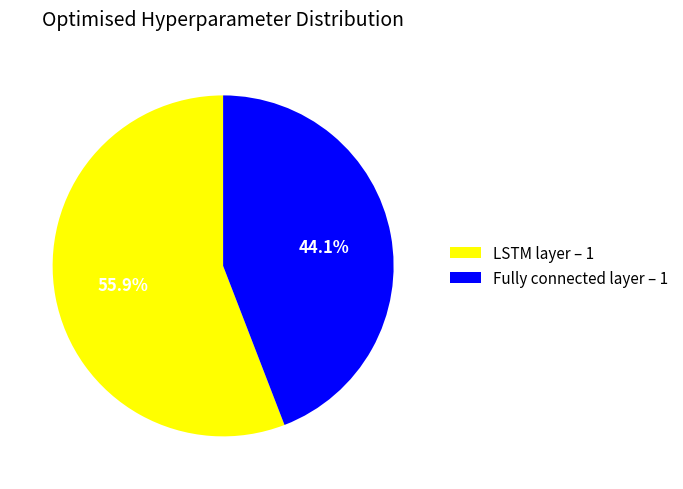

Does Fully connected layer – 1 account for over 50% of the chart?

No